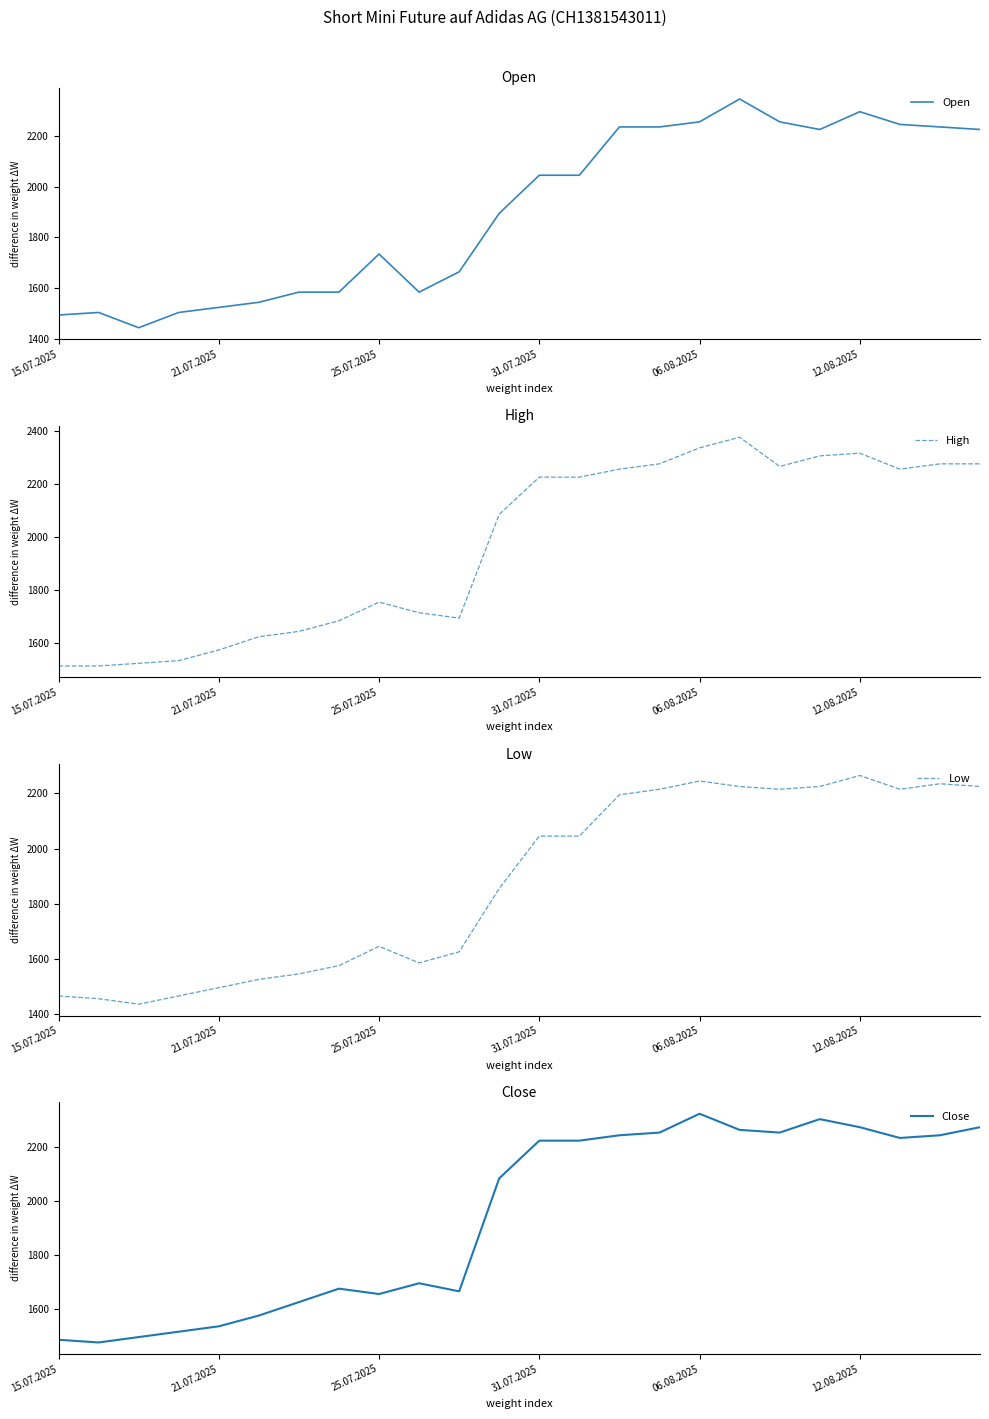

True or false: Close and High cross at least once.

False